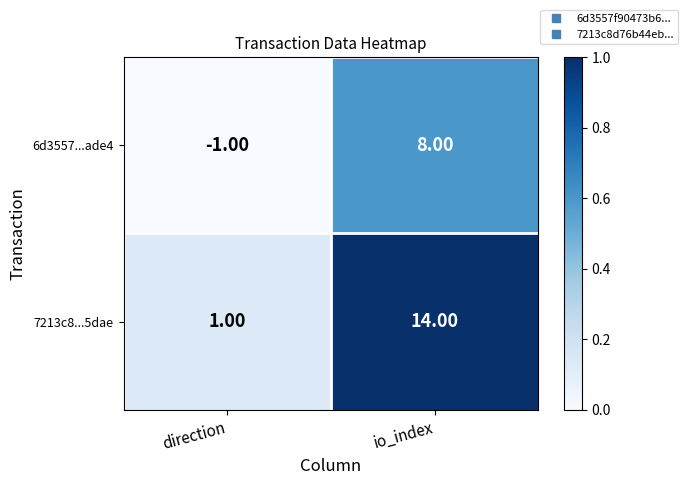

Which series has the largest total across all categories?

7213c8...5dae